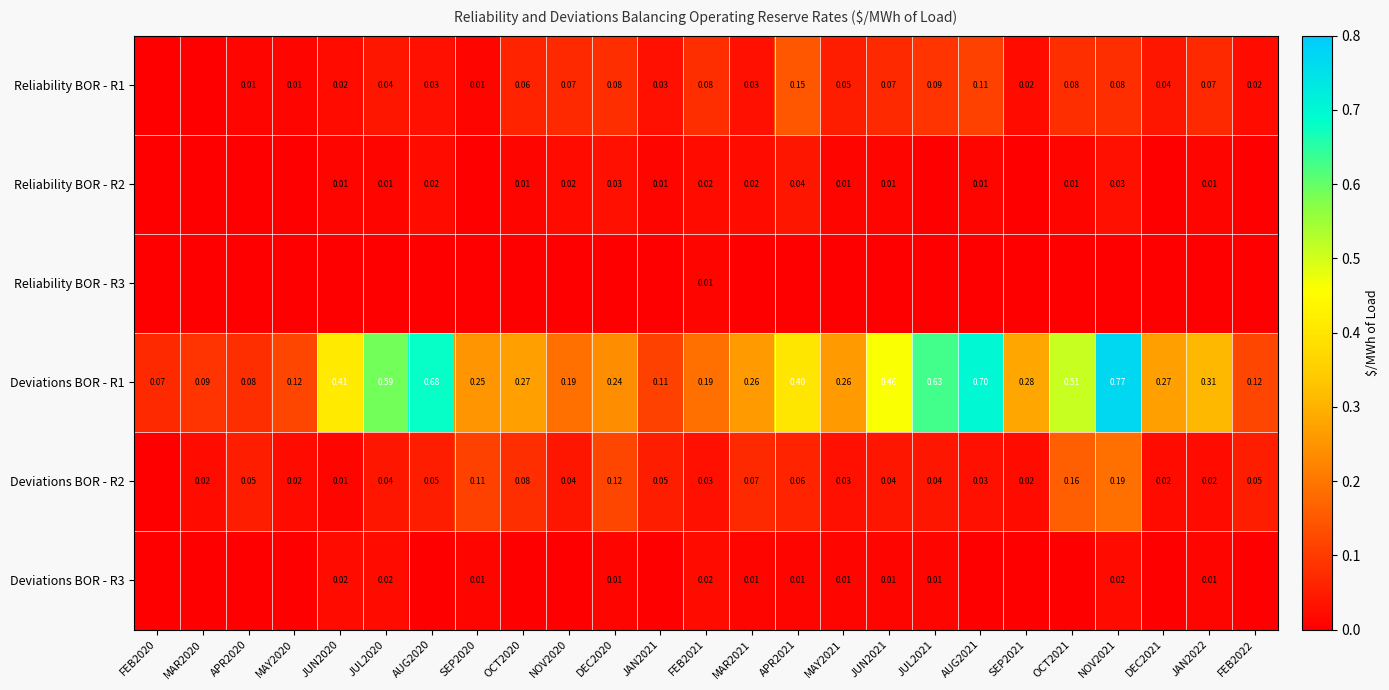

Which series has the largest range (max minus min)?

Deviations BOR - R1